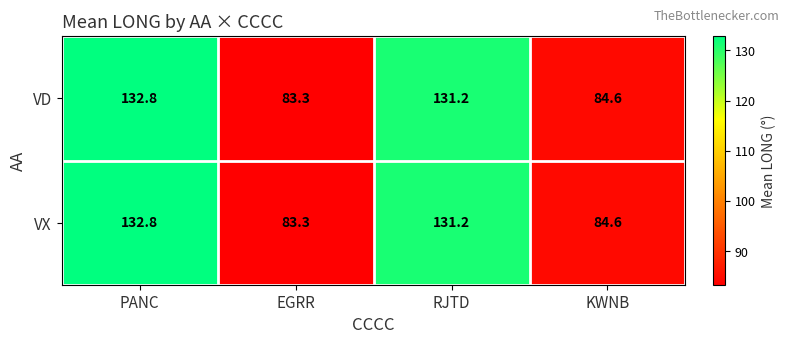

How many values in the VX series exceed 131?

2